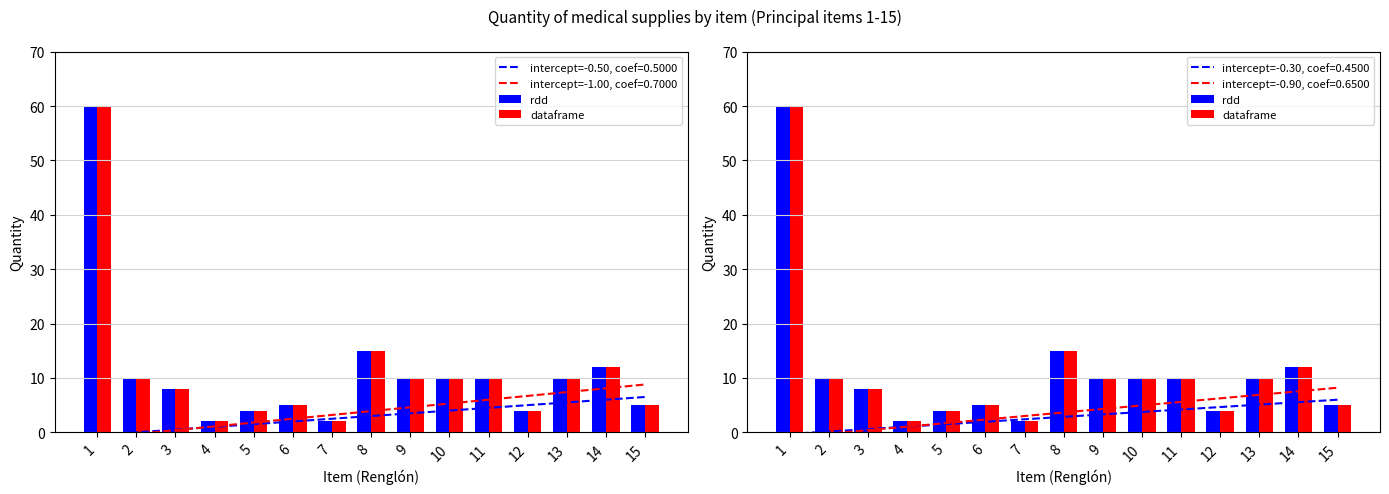

Reading left to right, list all the values displayed in this chart.

rdd: 1=60	2=10	3=8	4=2	5=4	6=5	7=2	8=15	9=10	10=10	11=10	12=4	13=10	14=12	15=5
dataframe: 1=60	2=10	3=8	4=2	5=4	6=5	7=2	8=15	9=10	10=10	11=10	12=4	13=10	14=12	15=5